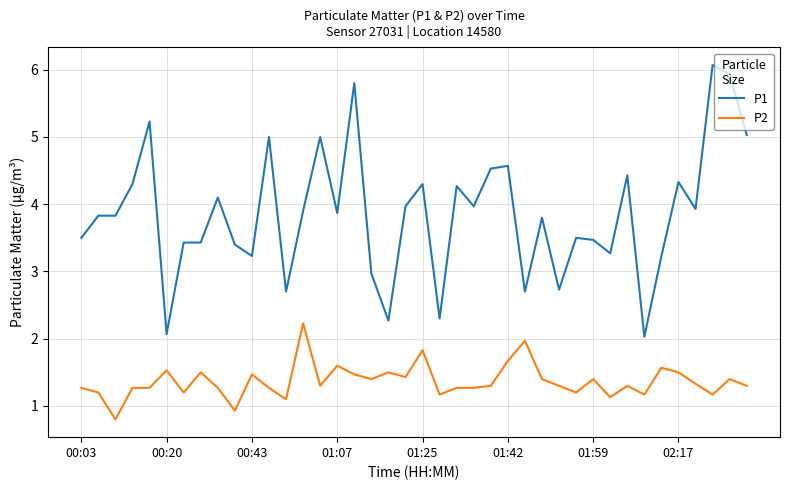

What is the maximum value for P1?

6.1